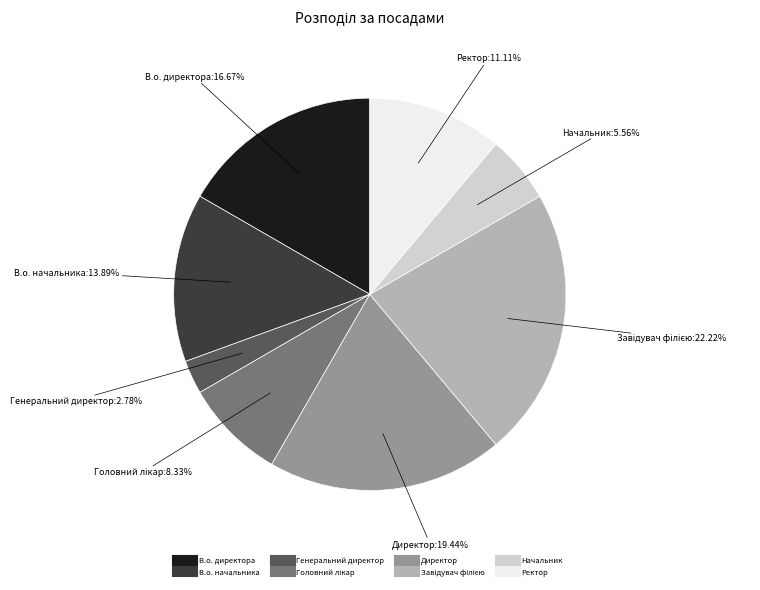

Which slice is the smallest?

Генеральний директор